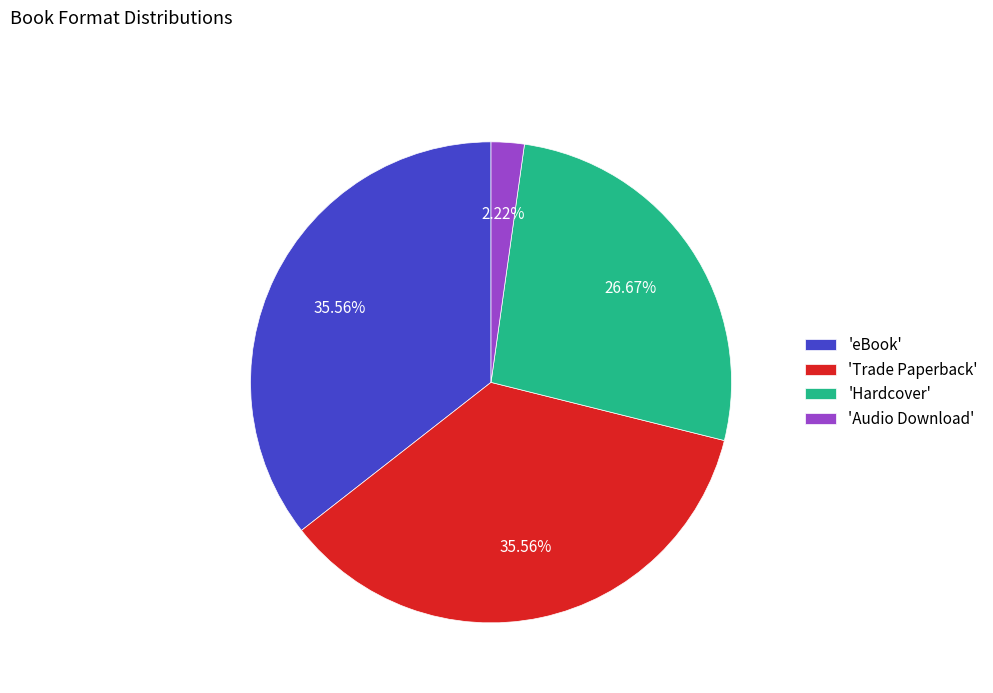

Which slice is the smallest?

'Audio Download'